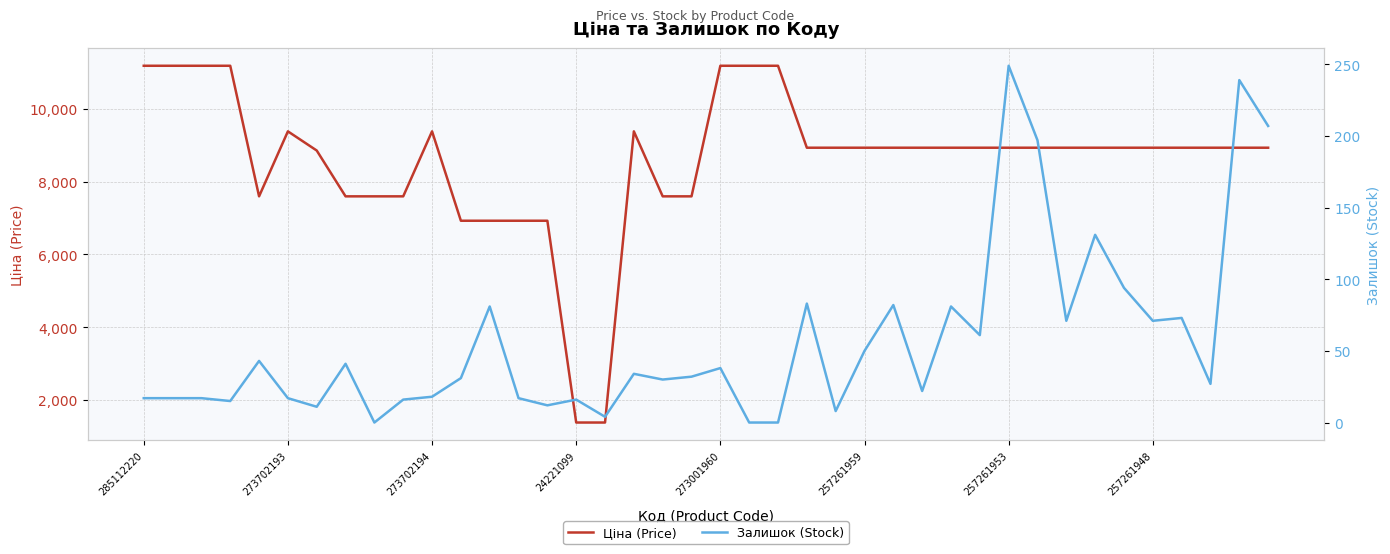

How many values in the Залишок (Stock) series are below 32?

20